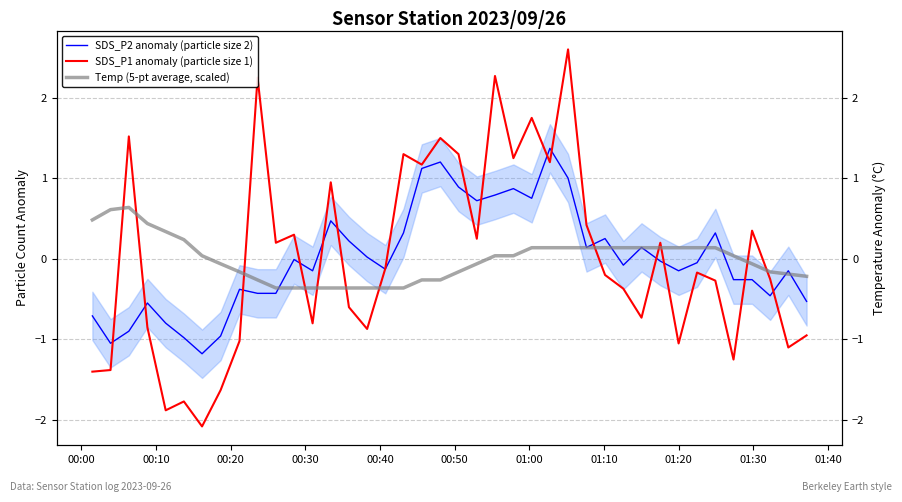

What is the highest value of the SDS_P1 anomaly (particle size 1) series?

2.6